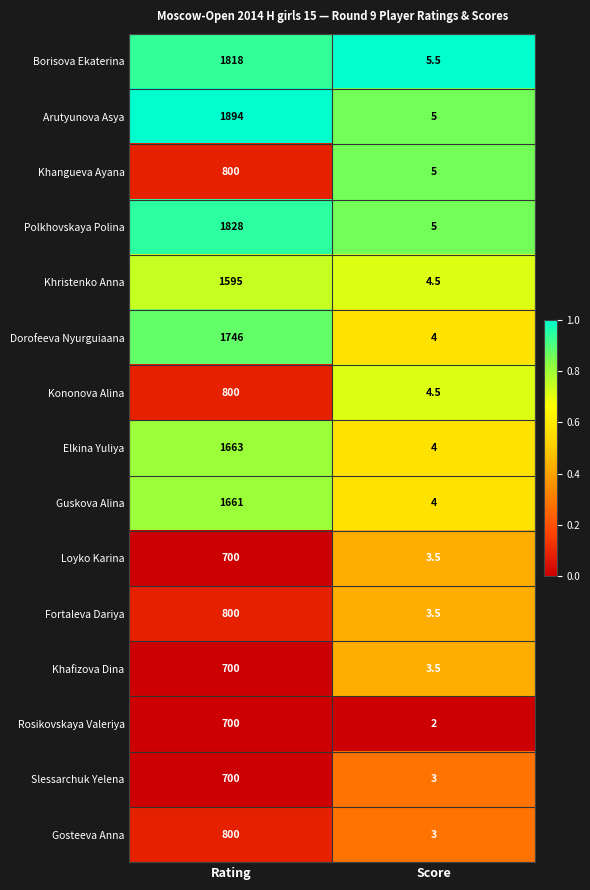

What is the maximum value for Khafizova Dina?

700.0